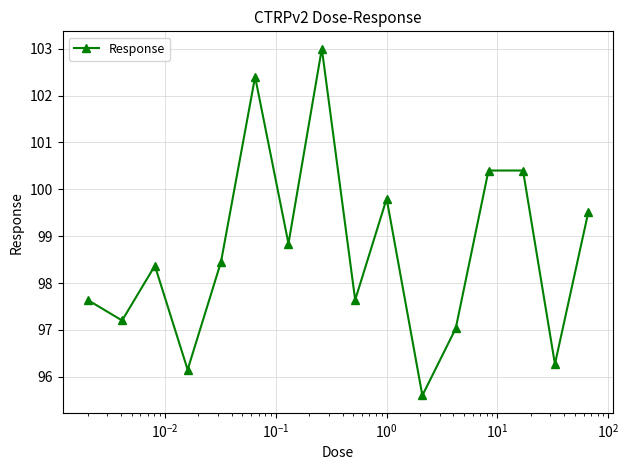

What is the value of the 11th point from the left?

95.6